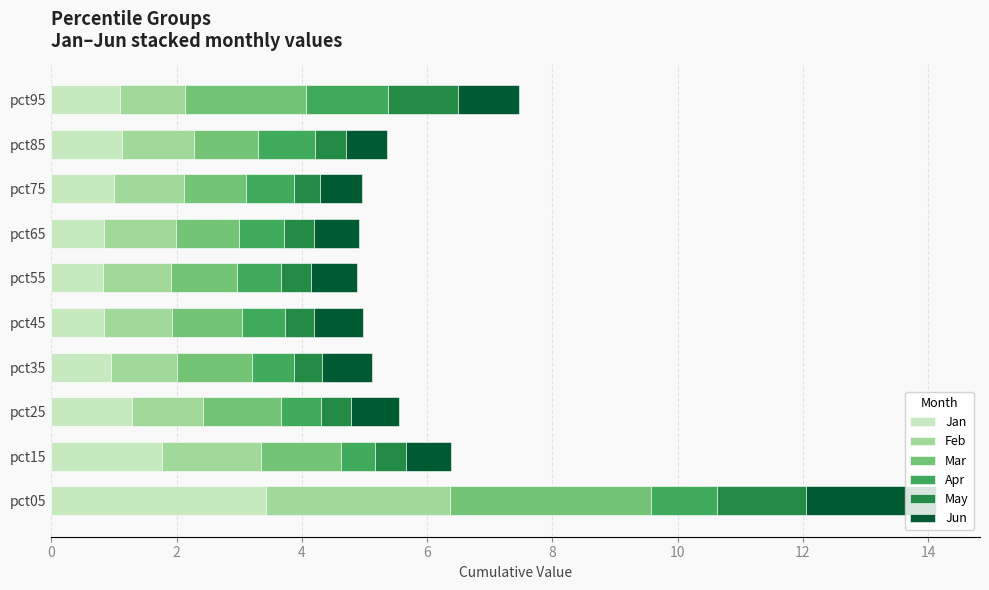

At which category is the sum across all series the highest?

pct05